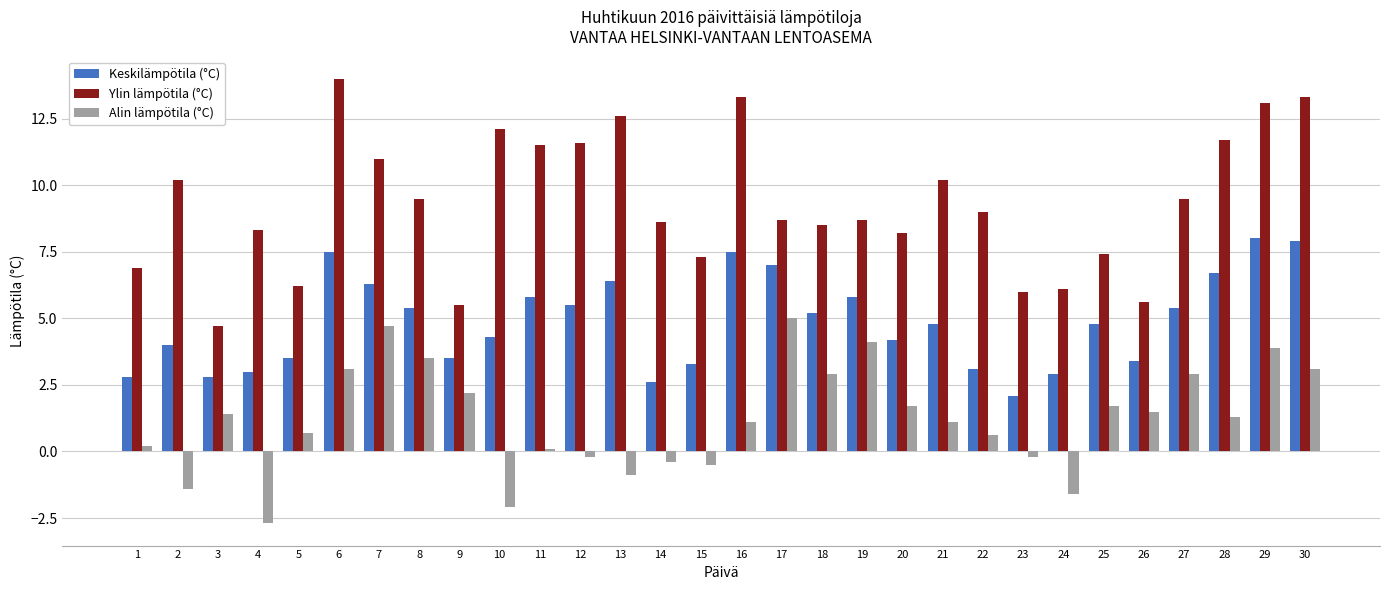

List the series in order of their peak value, highest first.

Ylin lämpötila (°C), Keskilämpötila (°C), Alin lämpötila (°C)